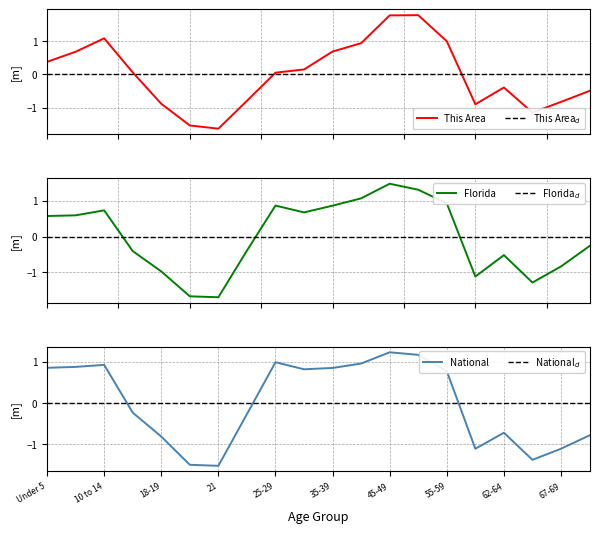

What is the label of the 2nd point from the left?

5 to 9